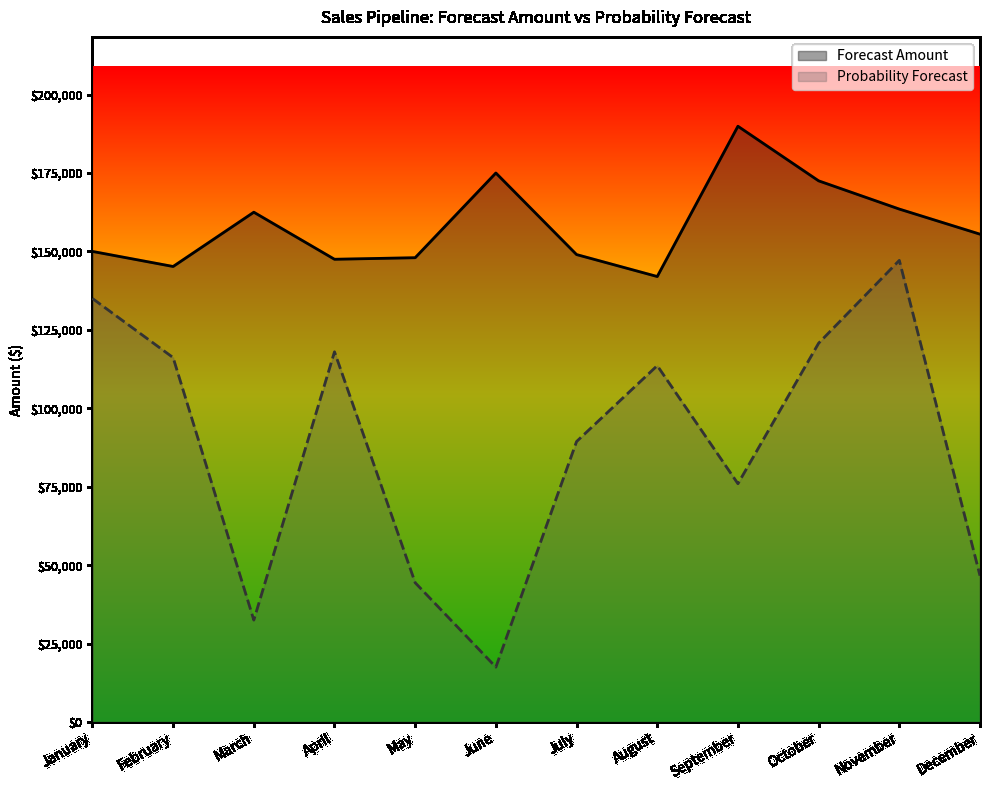

True or false: Probability Forecast has a value of 46650 at December.

True